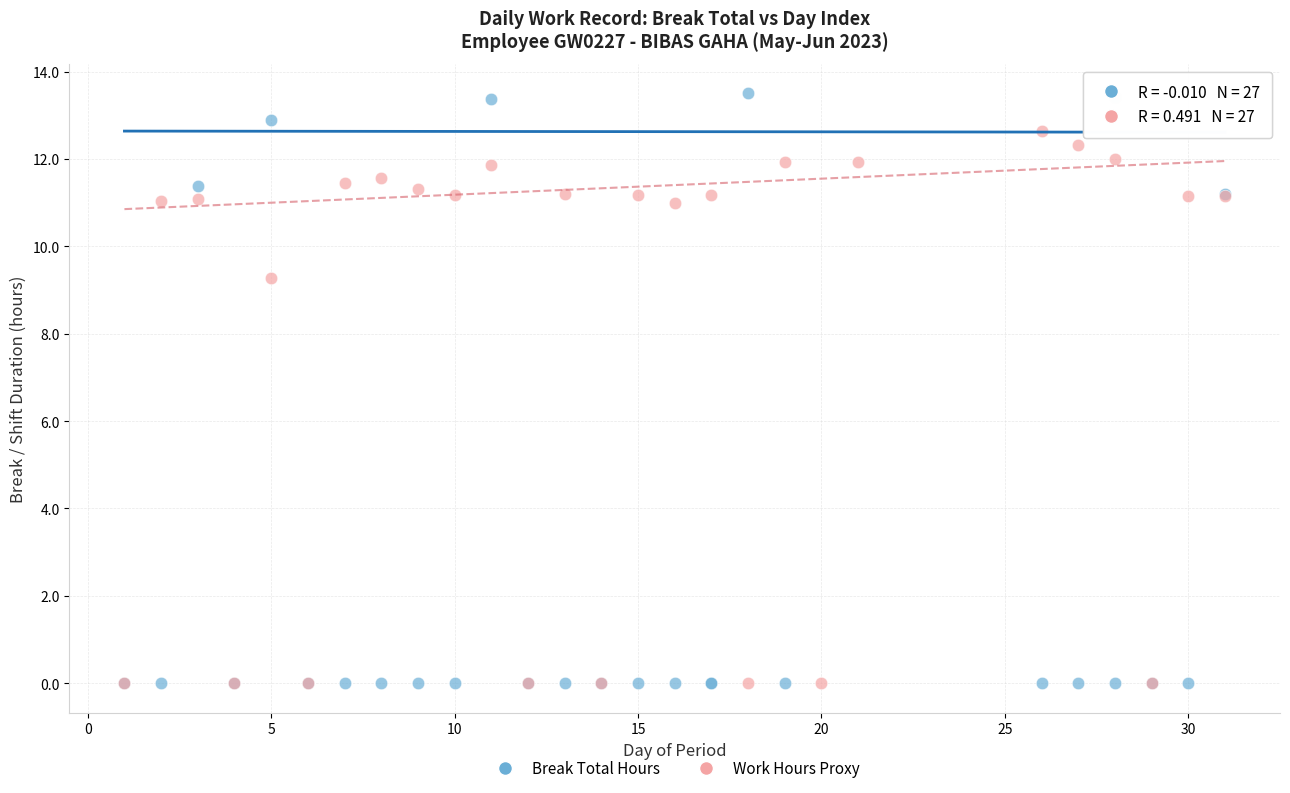

Which series has the largest Y range (max minus min)?

Break Total Hours